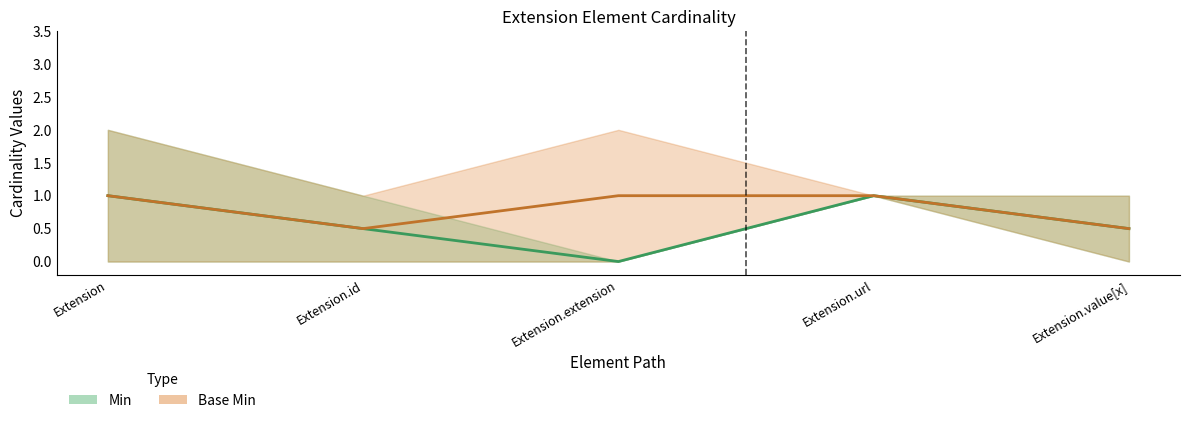

Is it true that Base Min equals 0 at Extension.value[x]?

False